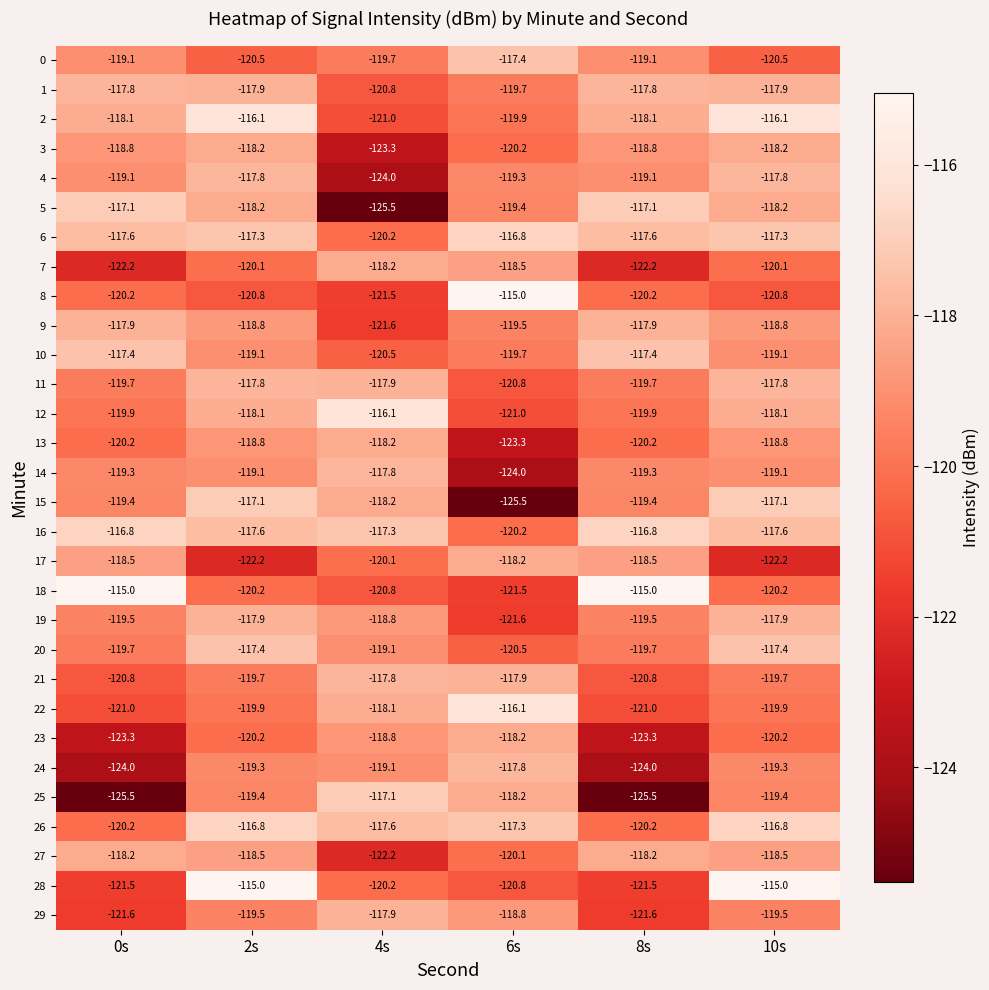

What is the approximate value of 9 at 8s?

-117.9